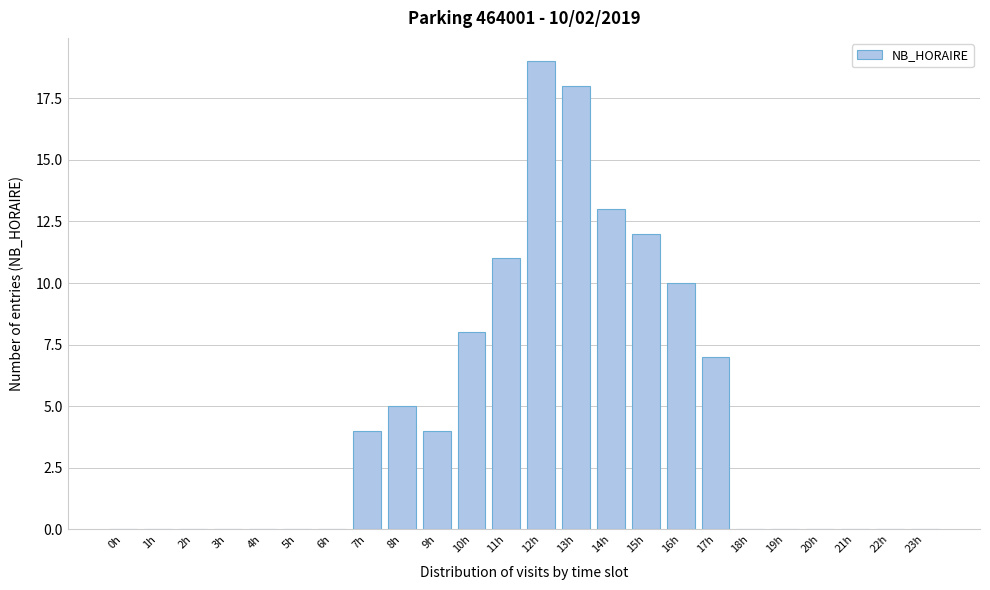

Reading right to left, transcribe all the data shown in this chart.

23h=0	22h=0	21h=0	20h=0	19h=0	18h=0	17h=7	16h=10	15h=12	14h=13	13h=18	12h=19	11h=11	10h=8	9h=4	8h=5	7h=4	6h=0	5h=0	4h=0	3h=0	2h=0	1h=0	0h=0